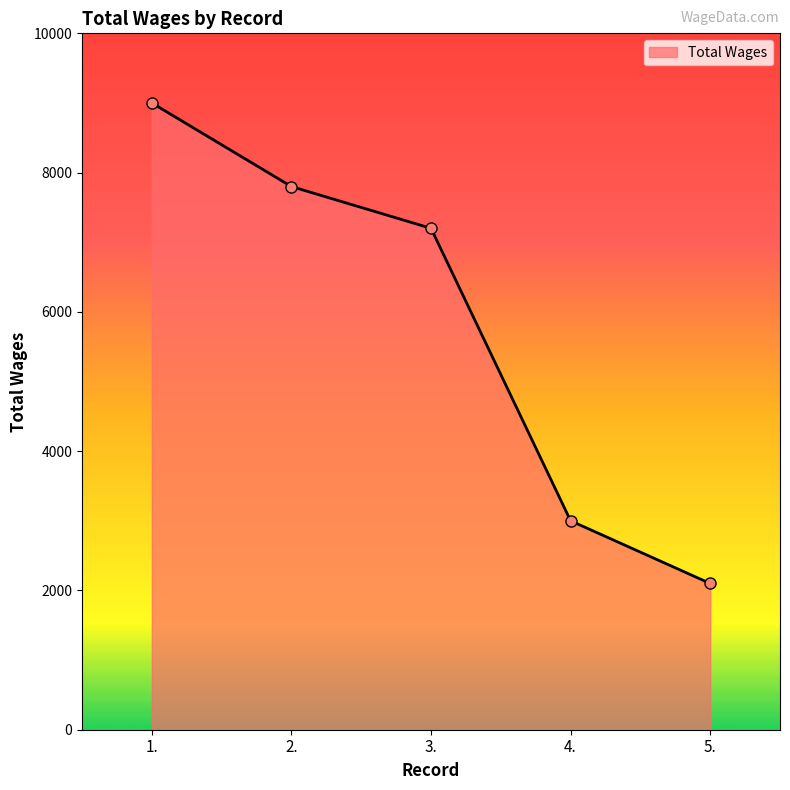

Which label corresponds to the largest value in the chart?

1.